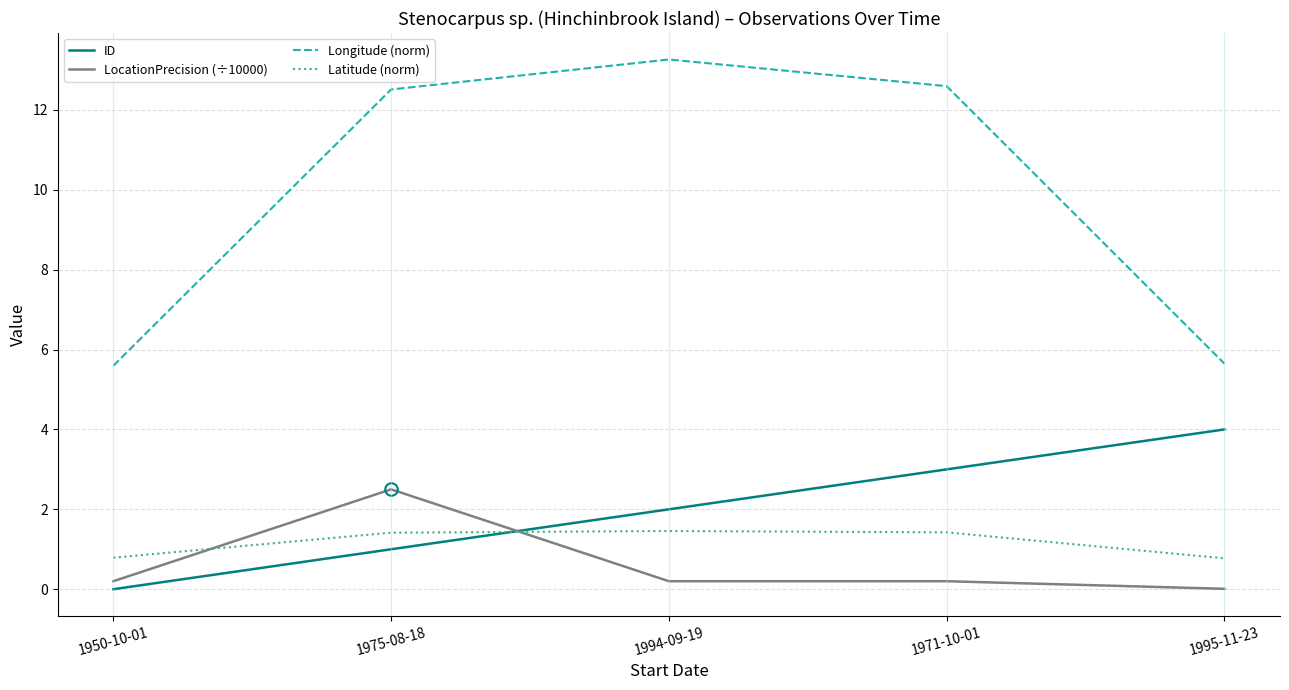

Rank the series by their maximum value, from highest to lowest.

Longitude (norm), ID, LocationPrecision (÷10000), Latitude (norm)